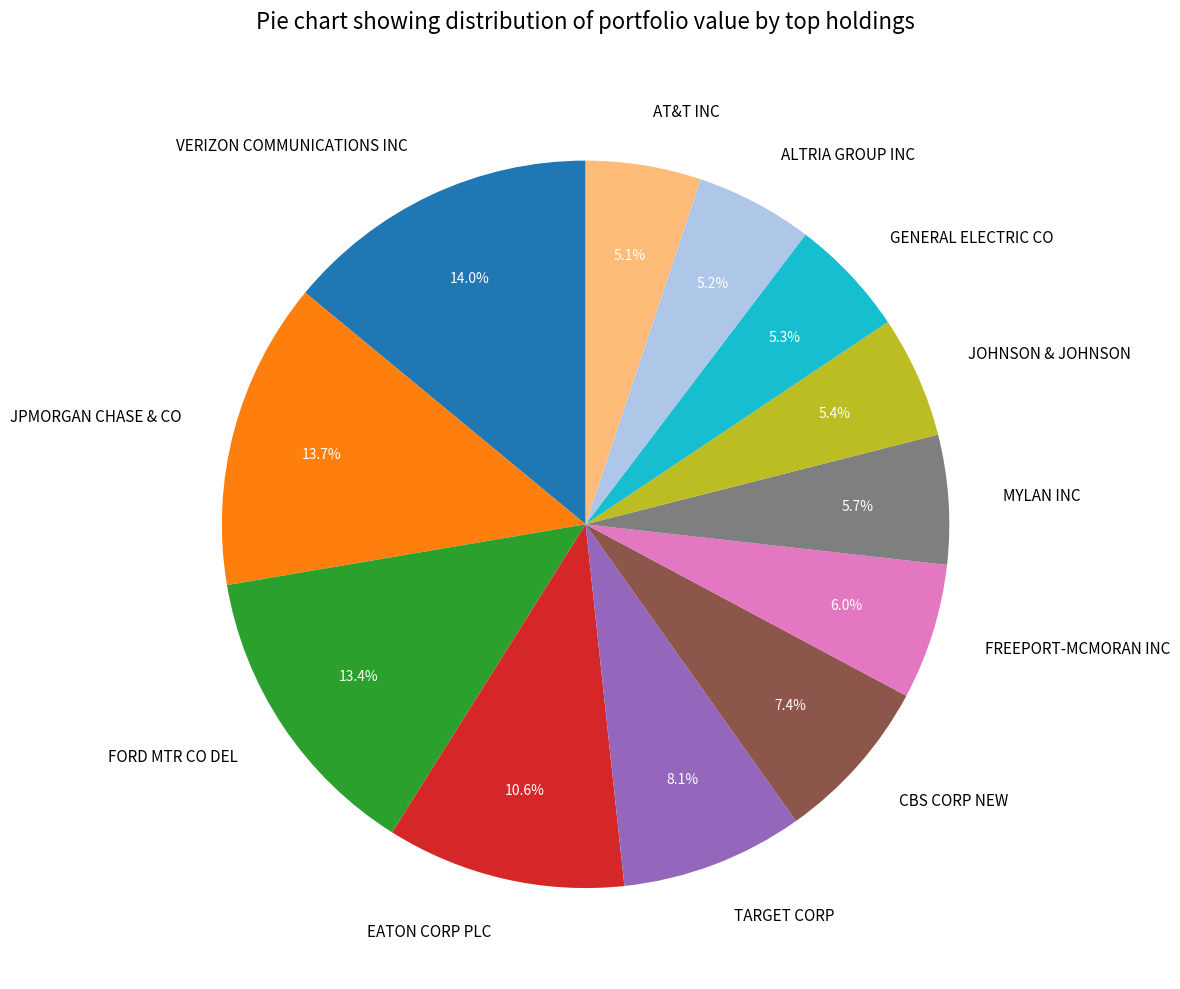

Is there any slice that represents more than half of the pie?

No